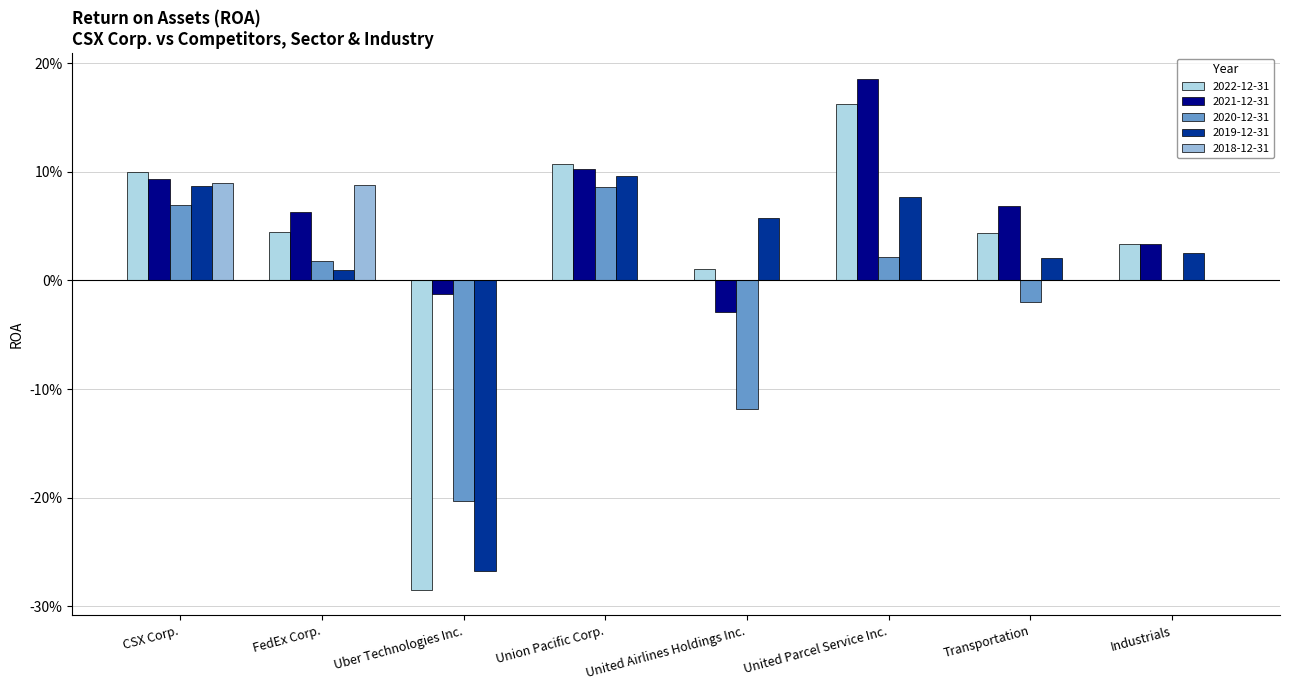

The 2022-12-31 series shows 0.1 at Union Pacific Corp.. True or false?

False